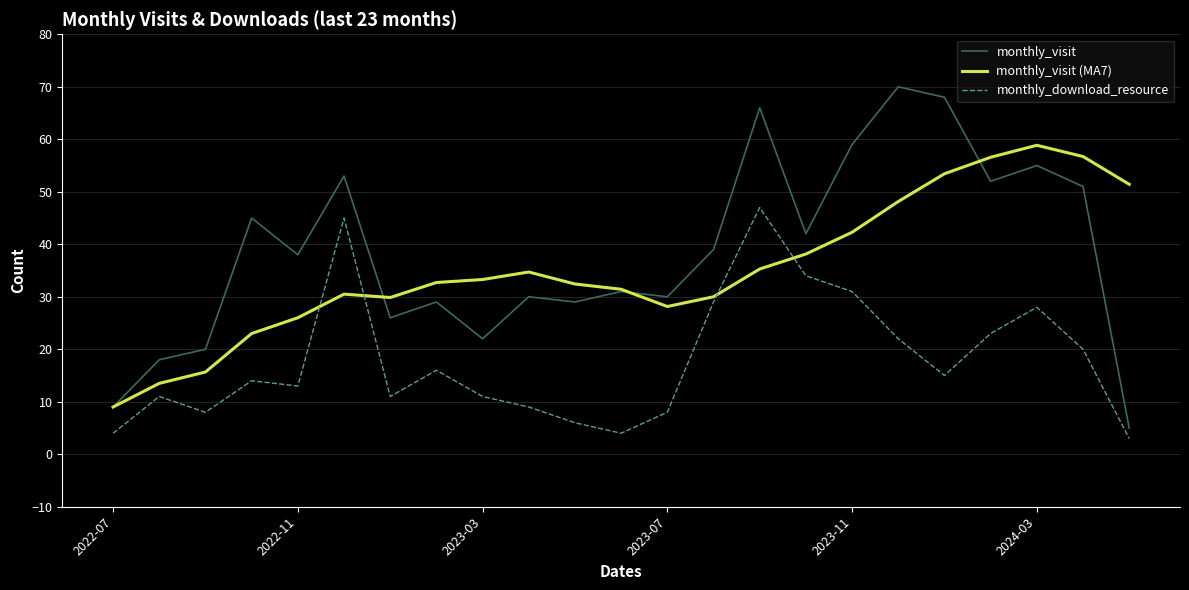

What is the greatest value displayed?

70.0